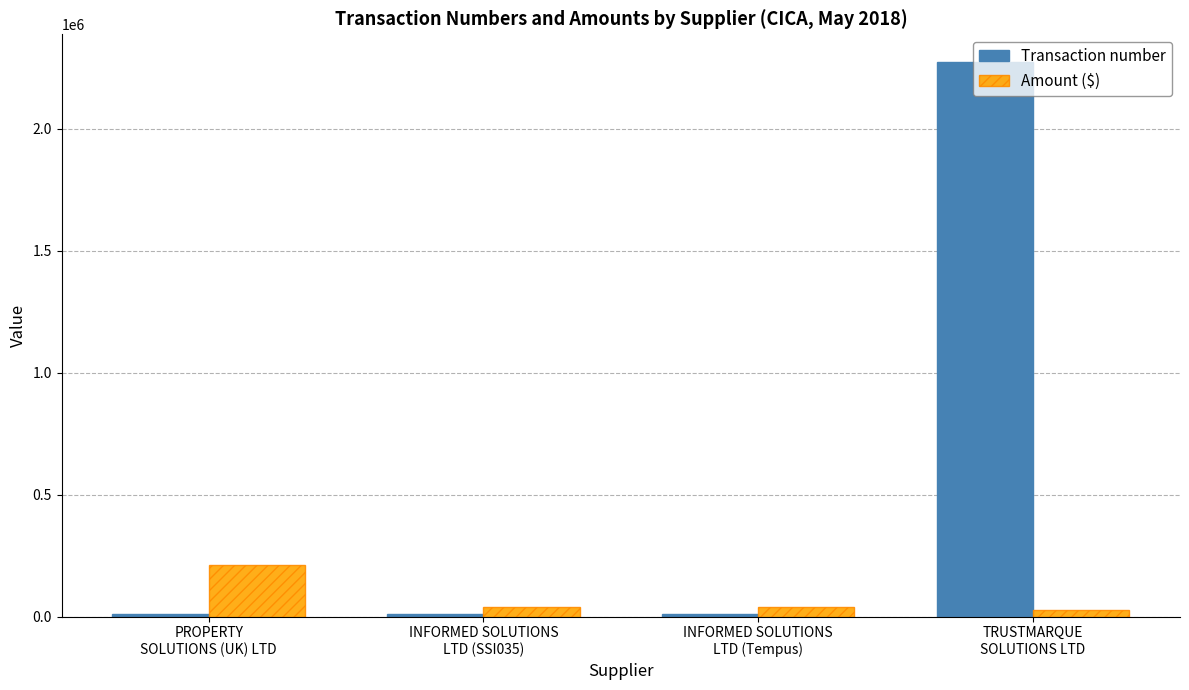

Does the chart contain stacked bars?

No